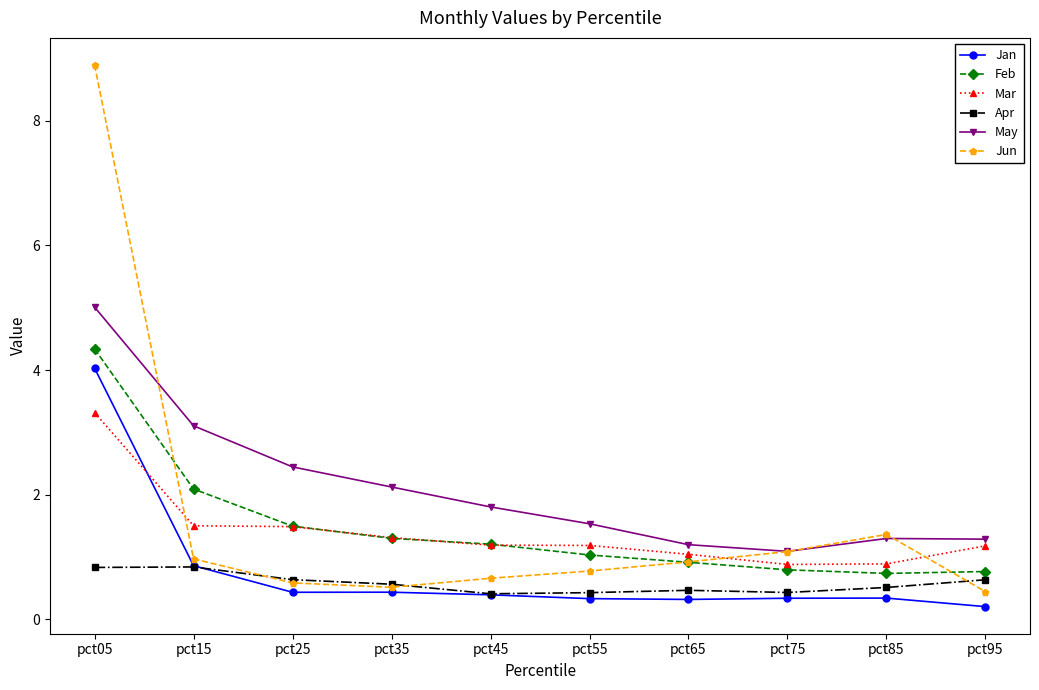

What are all the series names shown in the legend?

Jan, Feb, Mar, Apr, May, Jun